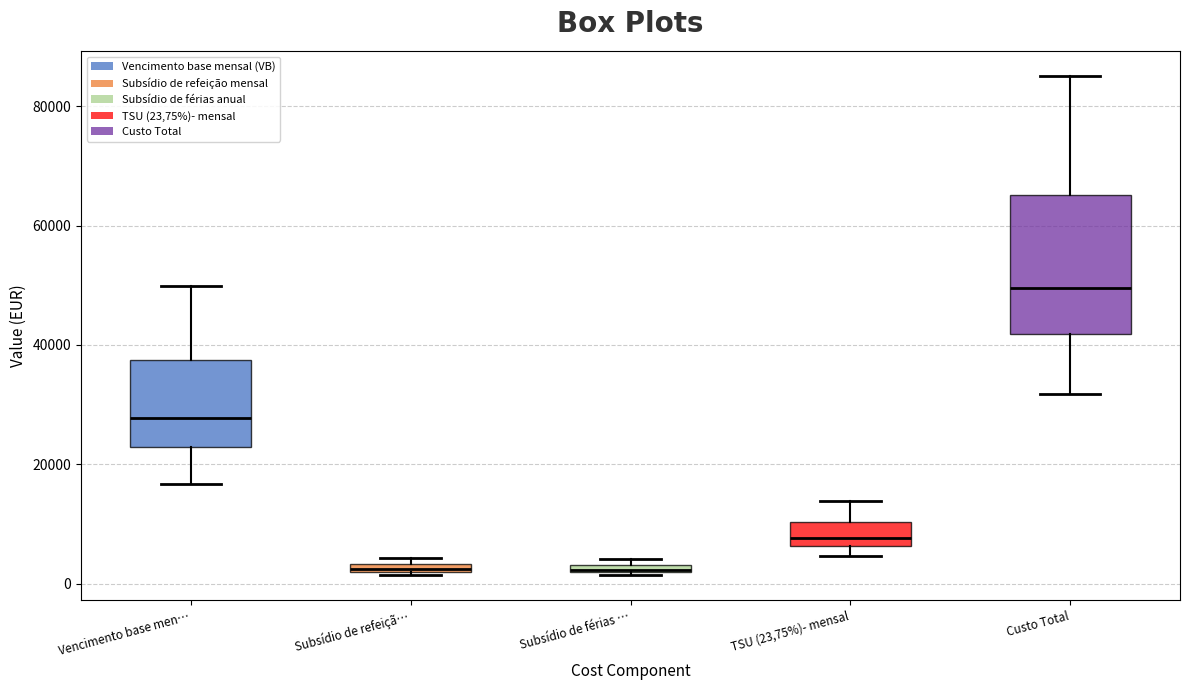

Where does the lower whisker of the box for Vencimento base men… end on the y-axis? The values are not printed on the chart, so give them approximately, as read against the axis.

16000